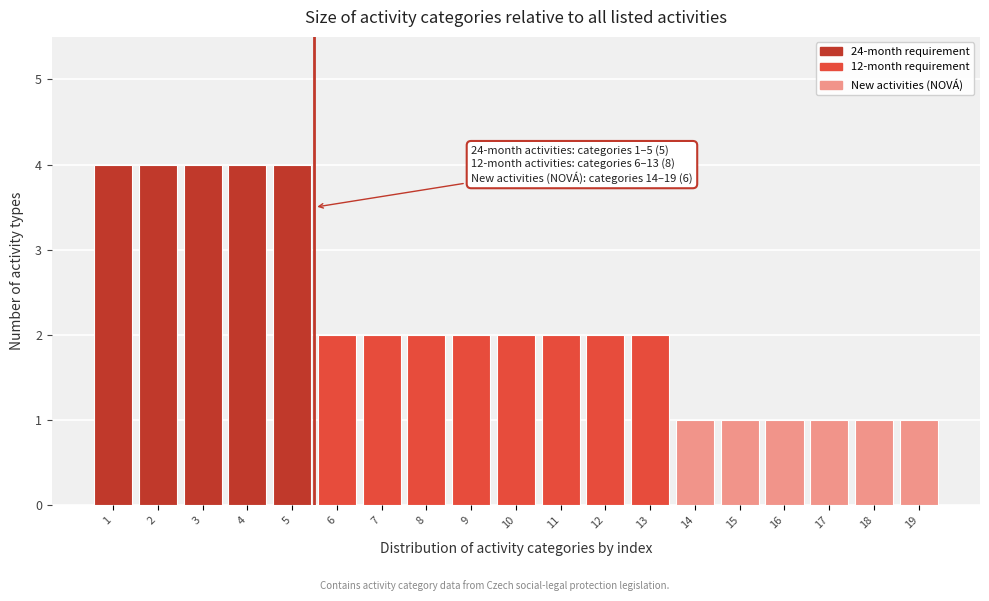

Reading right to left, list all the values displayed in this chart.

1	1	1	1	1	1	2	2	2	2	2	2	2	2	4	4	4	4	4